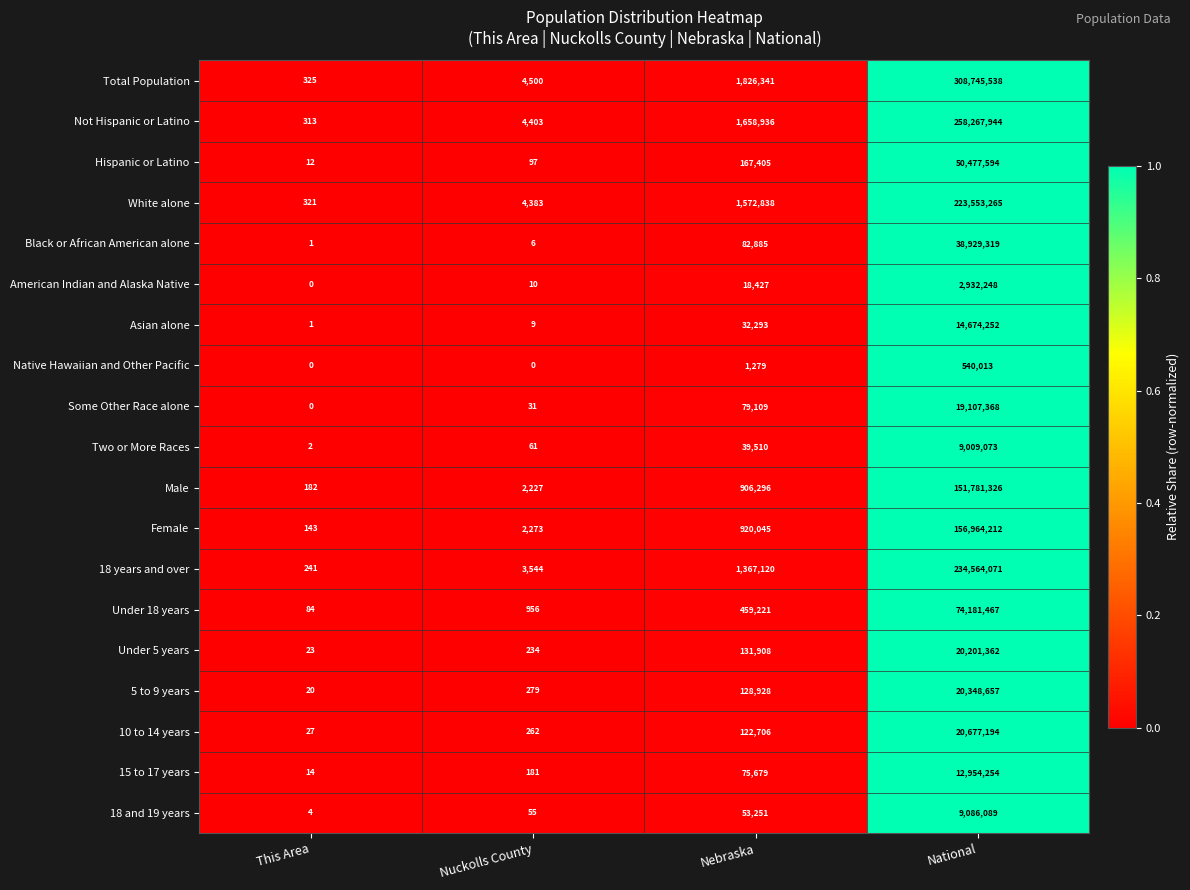

The Male series shows 226224374 at National. True or false?

False